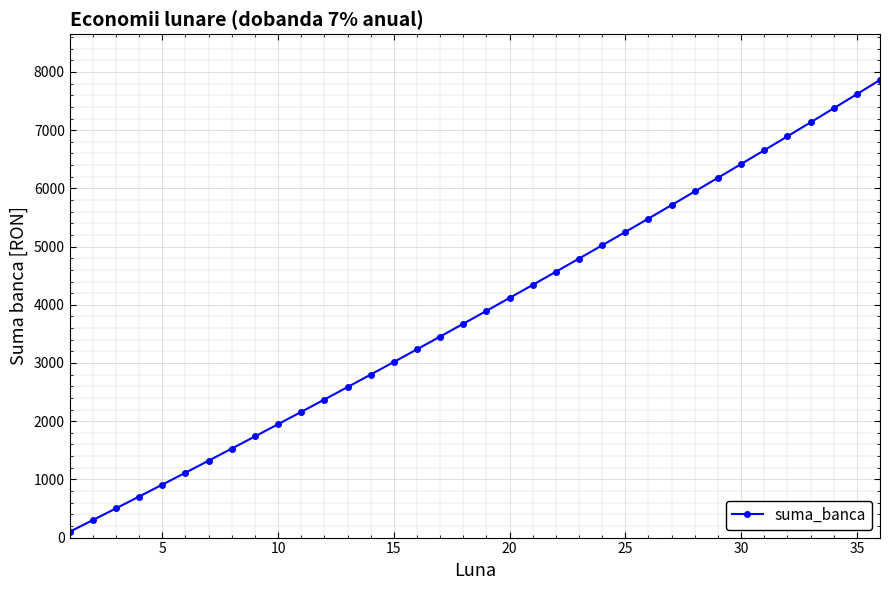

True or false: the data has more than 2 interior local peaks.

False